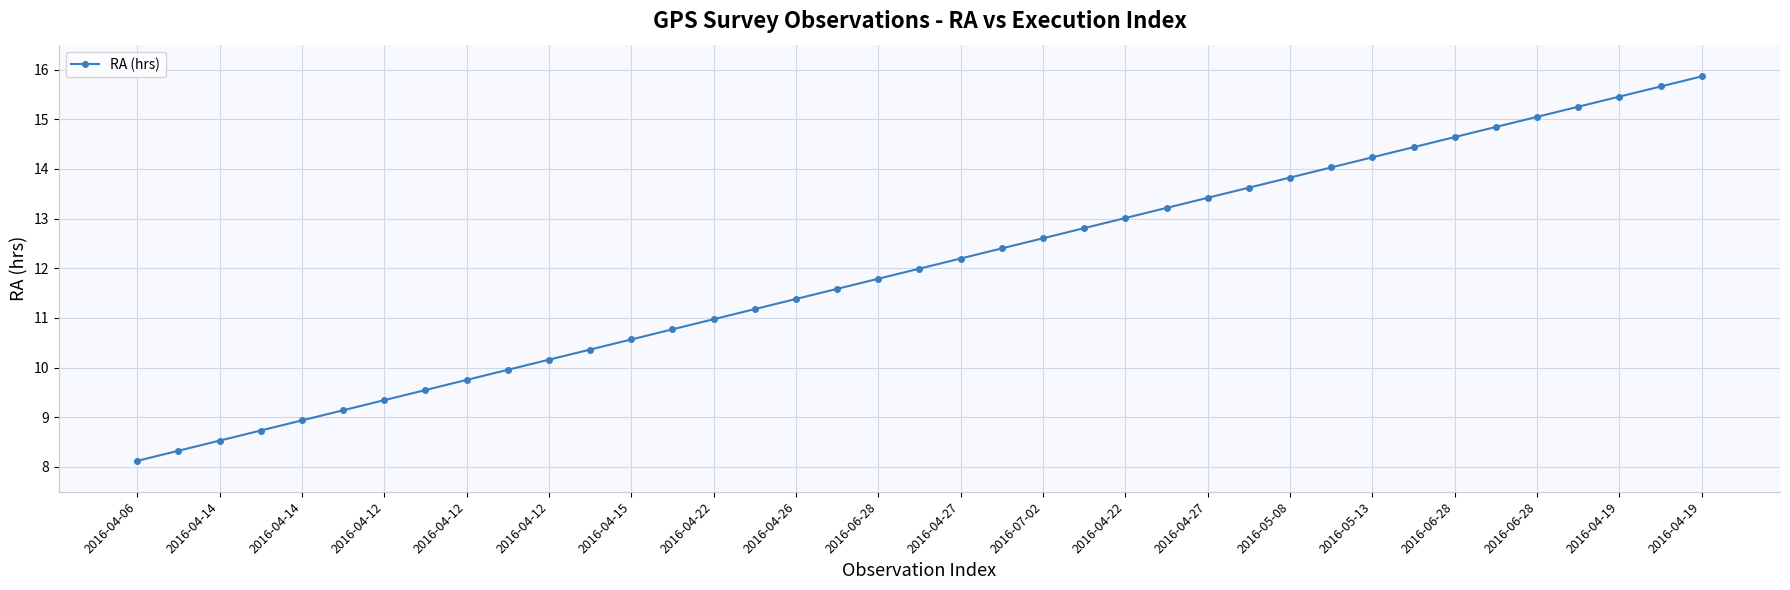

What is the smallest value displayed?

8.1